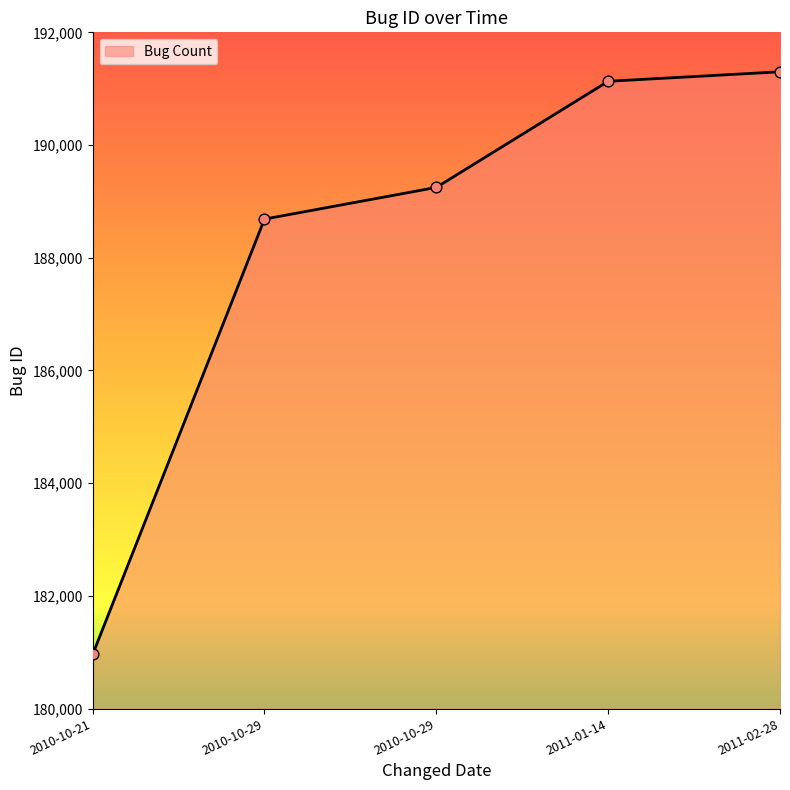

What is the change in value from 2010-10-21 to 2011-02-28?

+10340